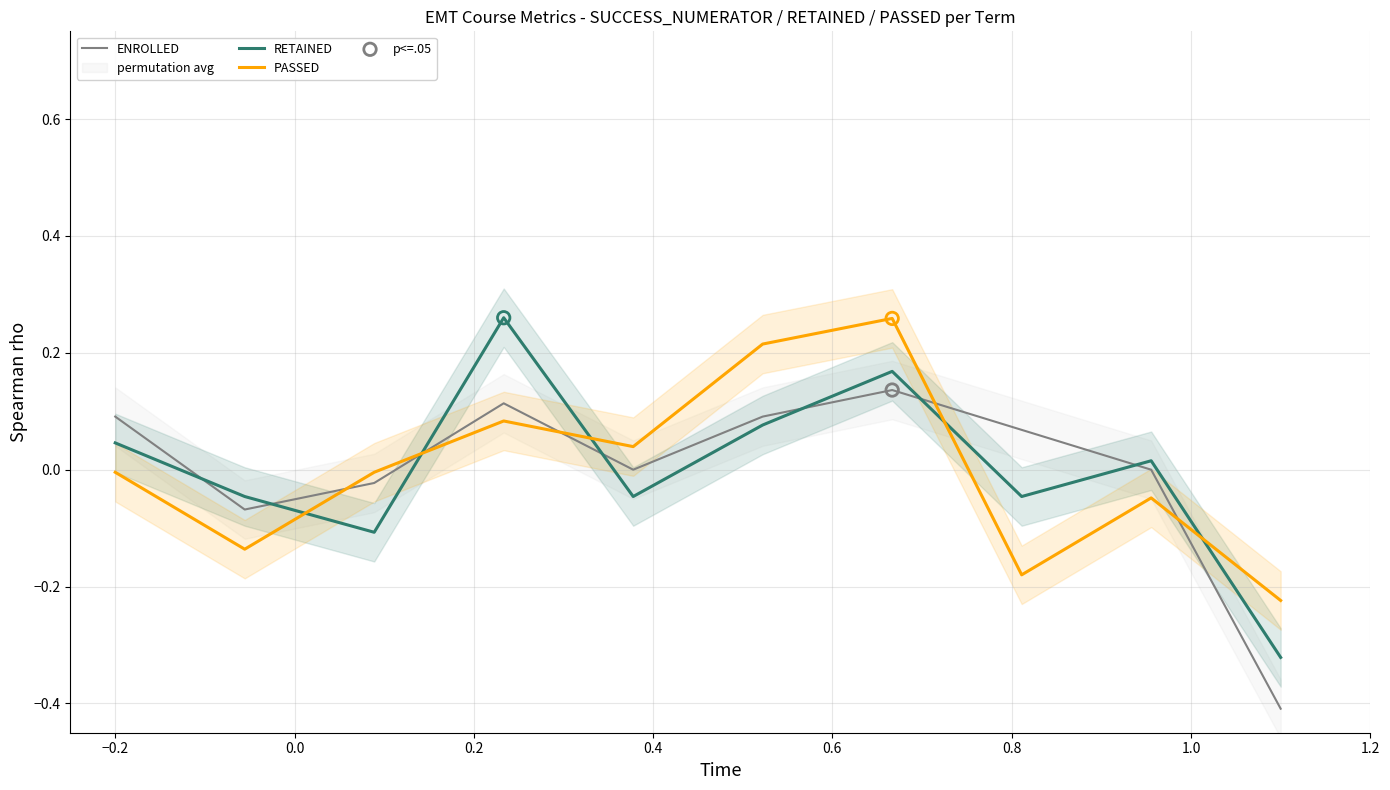

Which series reaches the maximum Y coordinate?

RETAINED